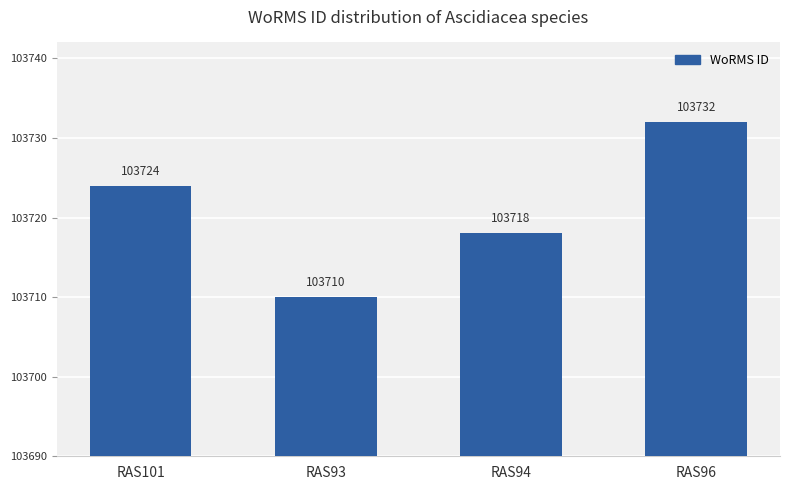

What is the value of the 1st bar from the left?

103724